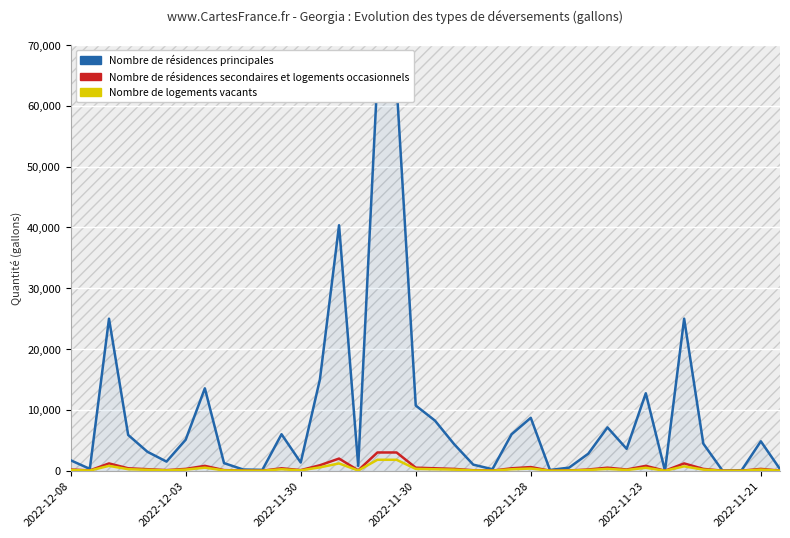

True or false: Nombre de résidences secondaires et logements occasionnels and Nombre de résidences principales cross at least once.

False